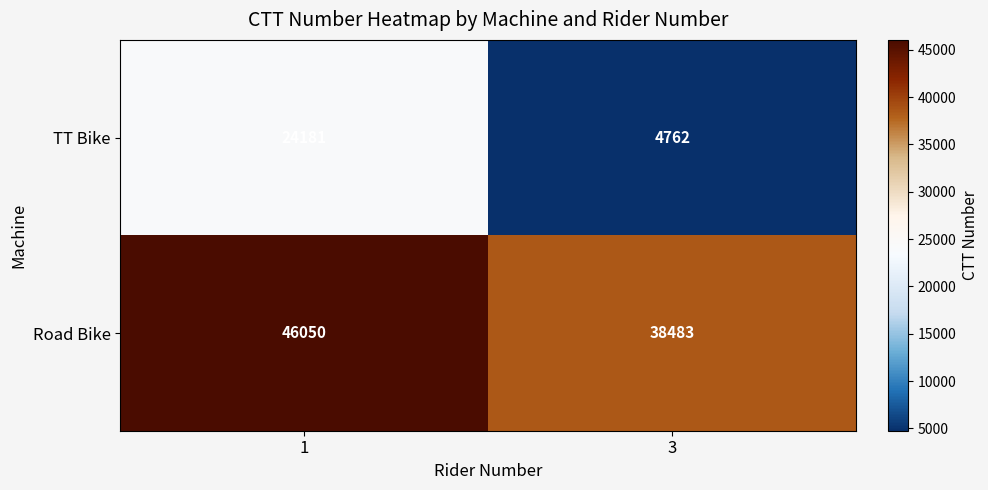

Reading left to right, transcribe all the data shown in this chart.

TT Bike: 24181	4762
Road Bike: 46050	38483